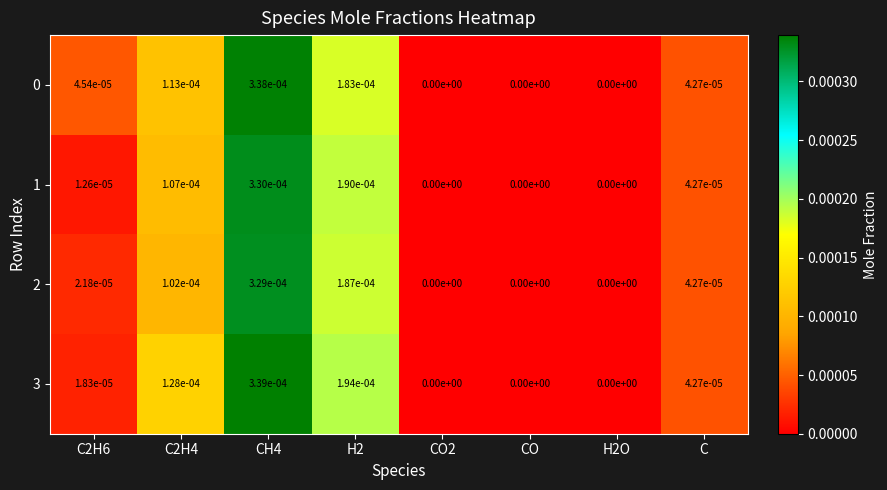

Is it true that 2 equals 0.0 at CO?

True